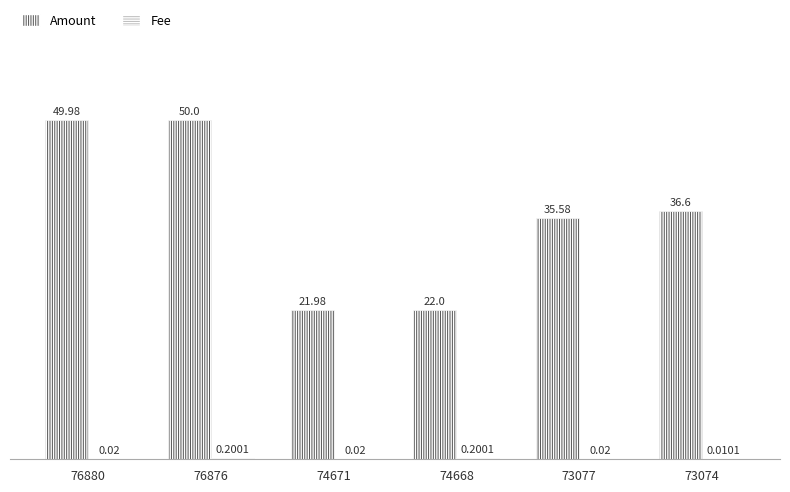

What is the total value across all series at 74668?

22.2